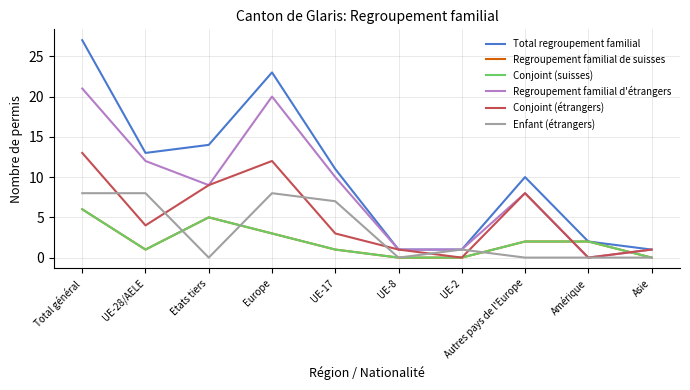

Does the chart have visible grid lines?

Yes